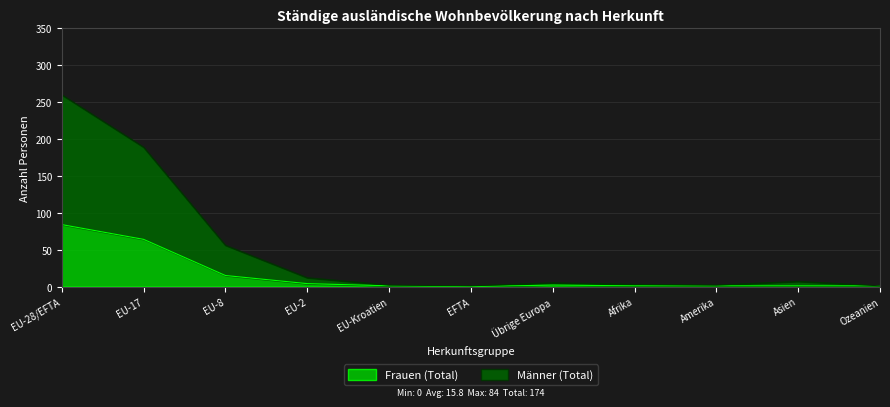

Where does the Männer (Total) series first go above 5?

EU-28/EFTA